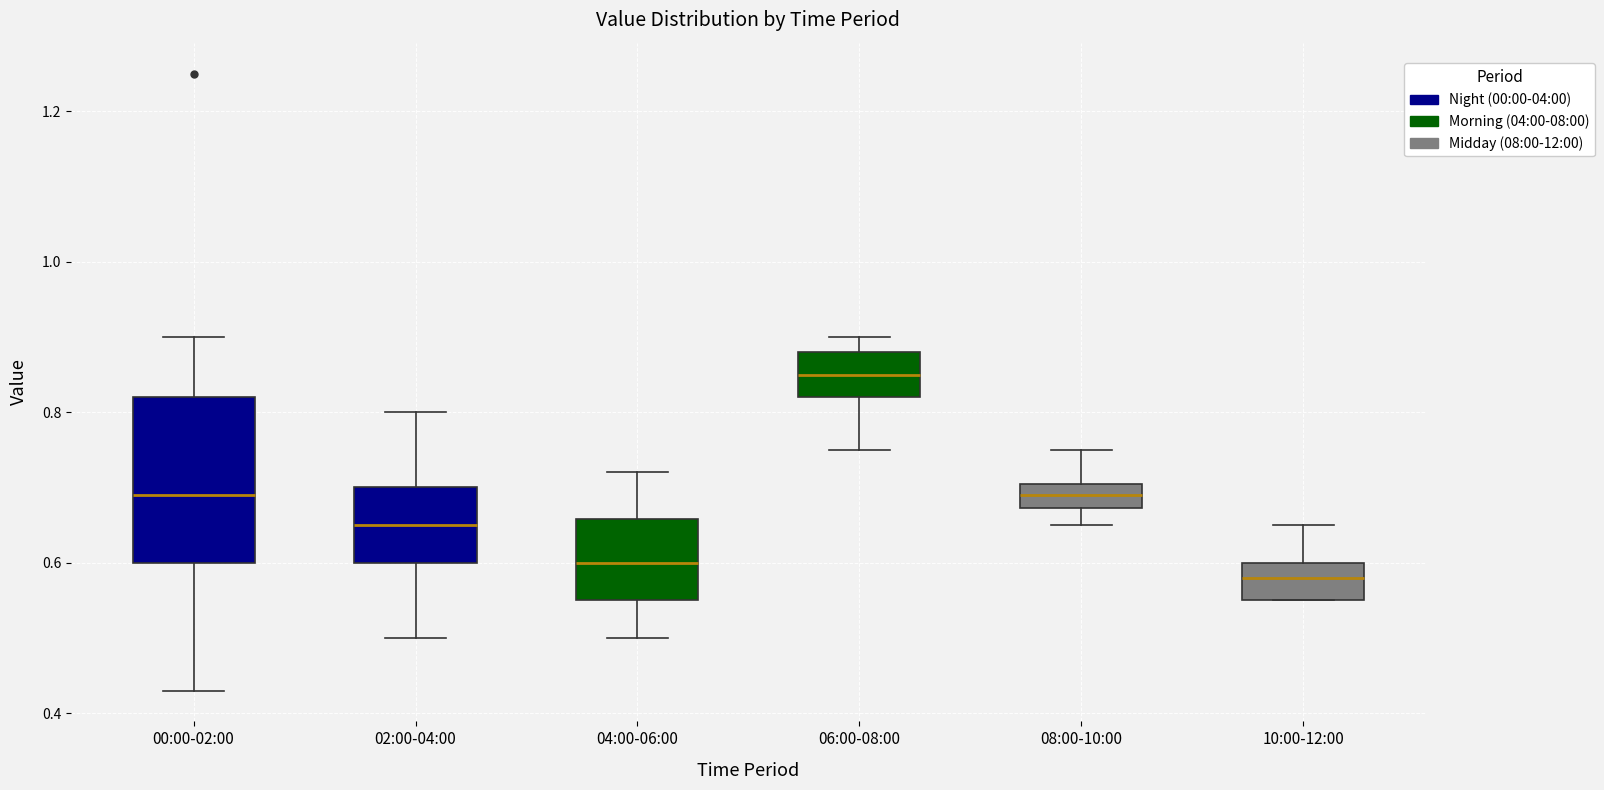

Which box's median line is the lowest?

10:00-12:00